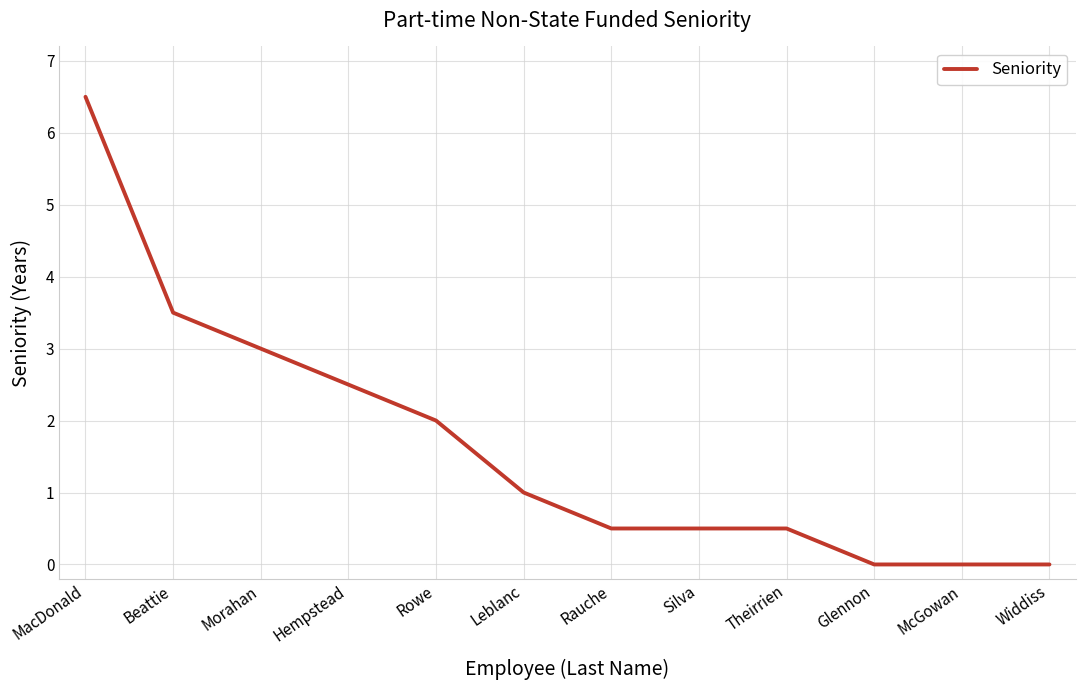

Reading right to left, transcribe all the data shown in this chart.

Widdiss=0.0	McGowan=0.0	Glennon=0.0	Theirrien=0.5	Silva=0.5	Rauche=0.5	Leblanc=1.0	Rowe=2.0	Hempstead=2.5	Morahan=3.0	Beattie=3.5	MacDonald=6.5